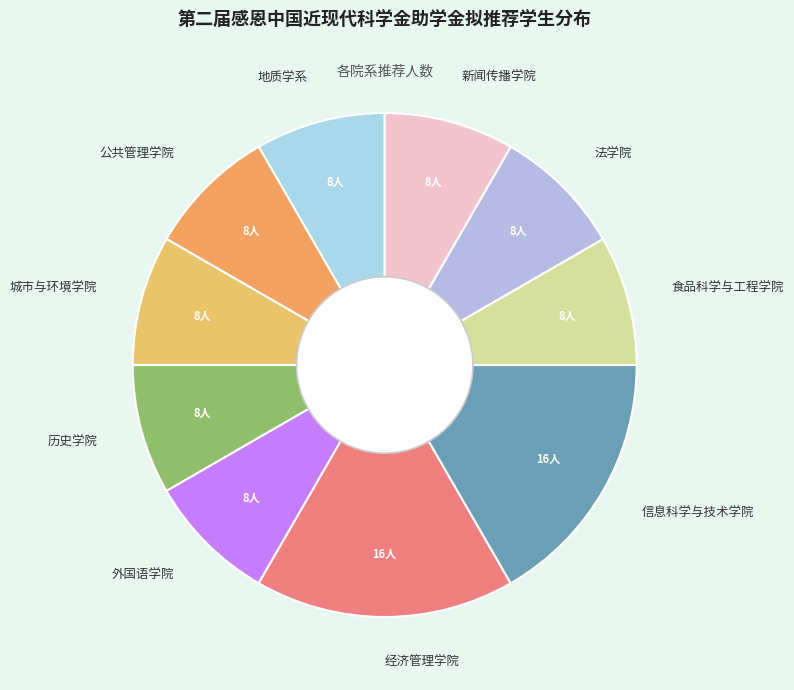

Count the number of slices in the pie.

10